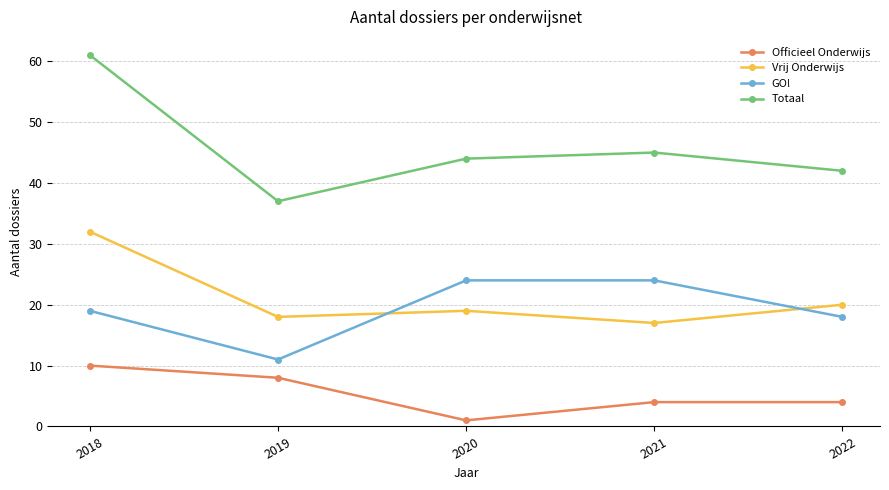

Between which two adjacent categories do GO! and Vrij Onderwijs first intersect?

2019 and 2020